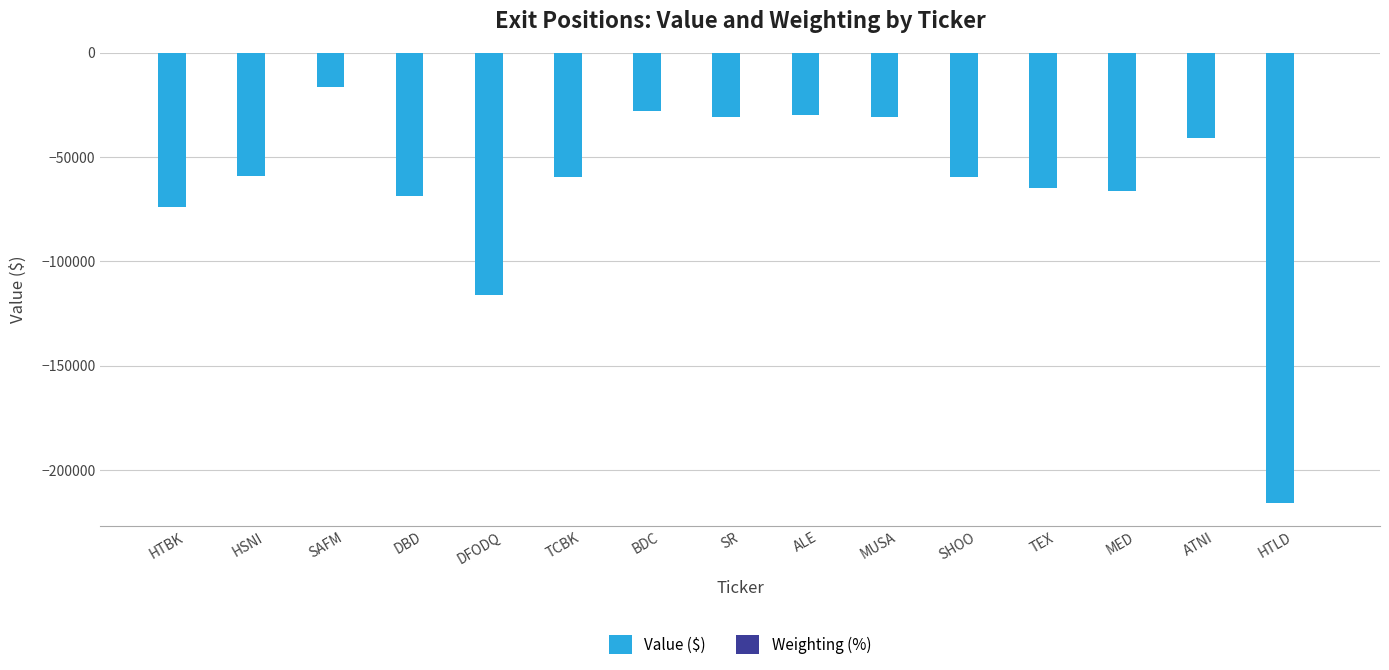

At which category is the sum across all series the highest?

SAFM